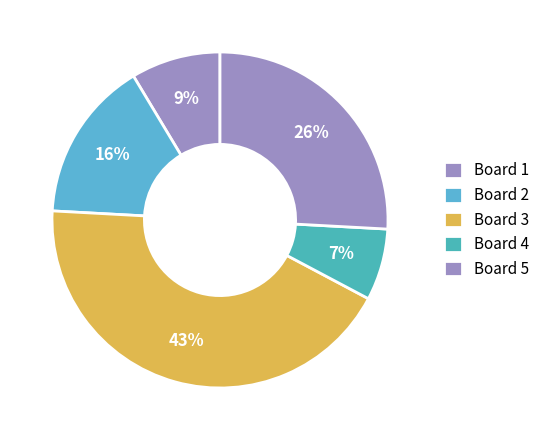

What is the ratio of the value at Board 4 to the value at Board 5?

0.3